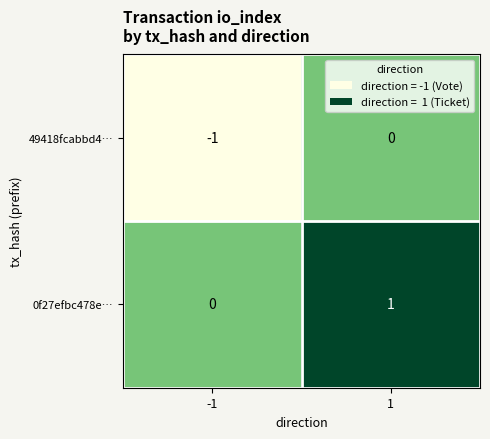

Reading left to right, list all the values displayed in this chart.

49418fcabbd4…: -1	0
0f27efbc478e…: 0	1